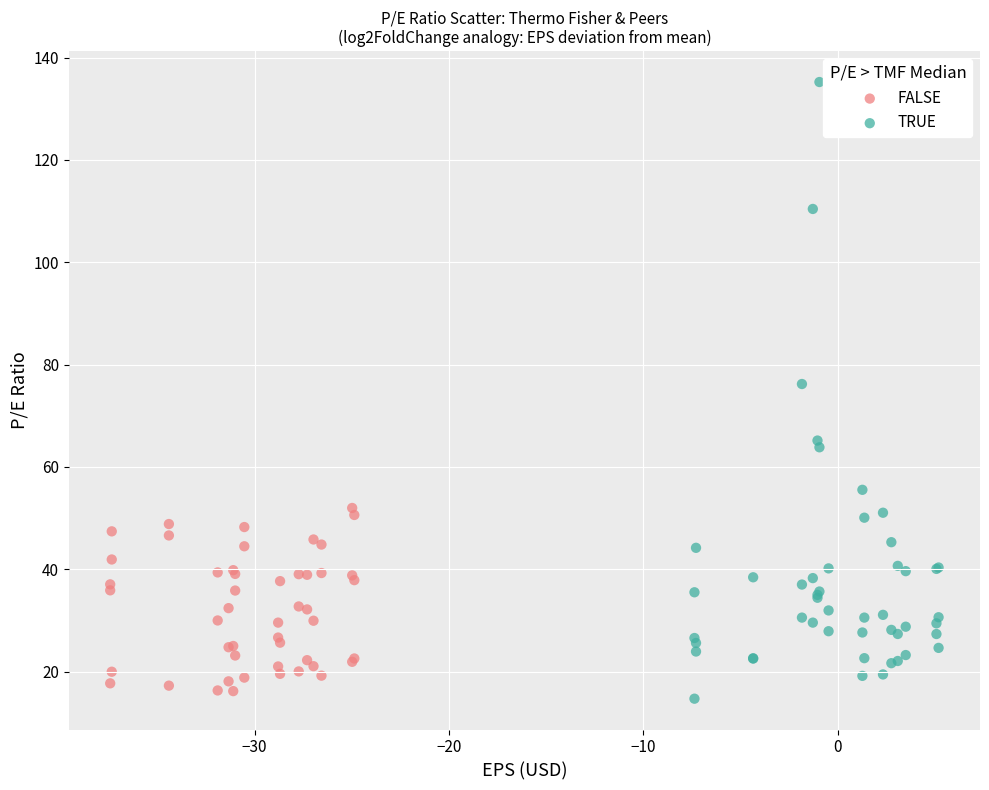

Which series reaches the maximum Y coordinate?

TRUE